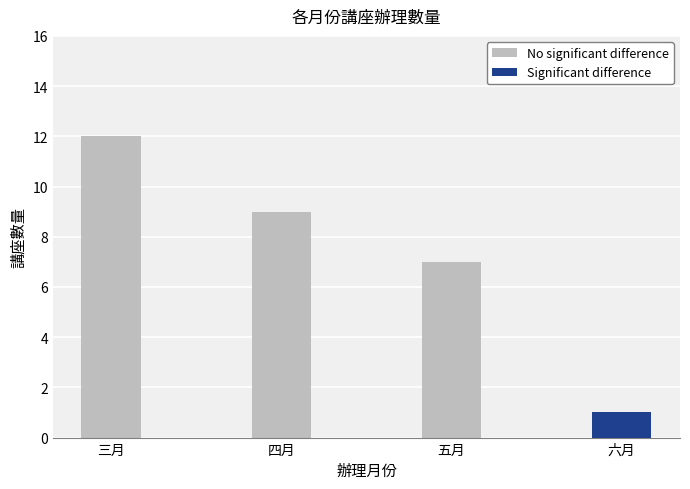

Between 三月 and 五月, which series saw the biggest shift?

No significant difference